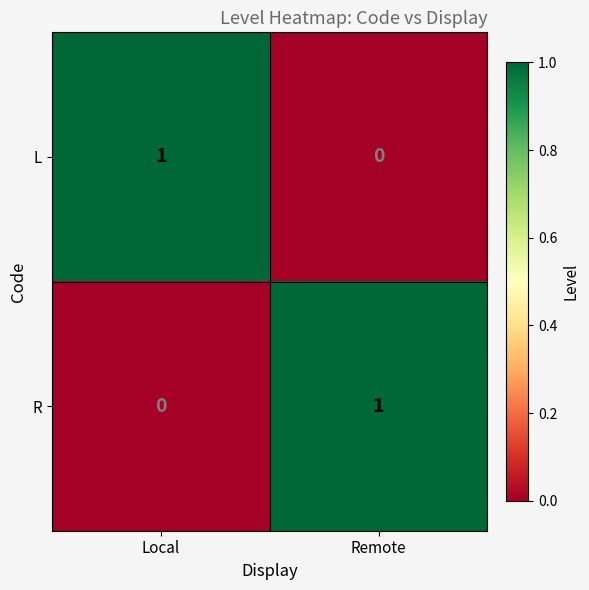

Which category has the highest value in the L series?

Local